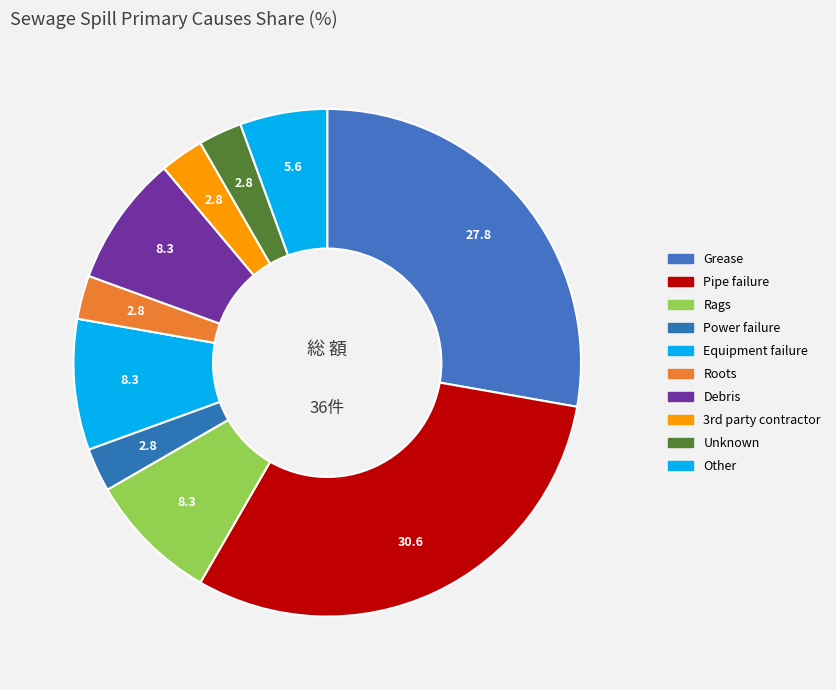

The Other slice represents 3% of the pie. True or false?

False